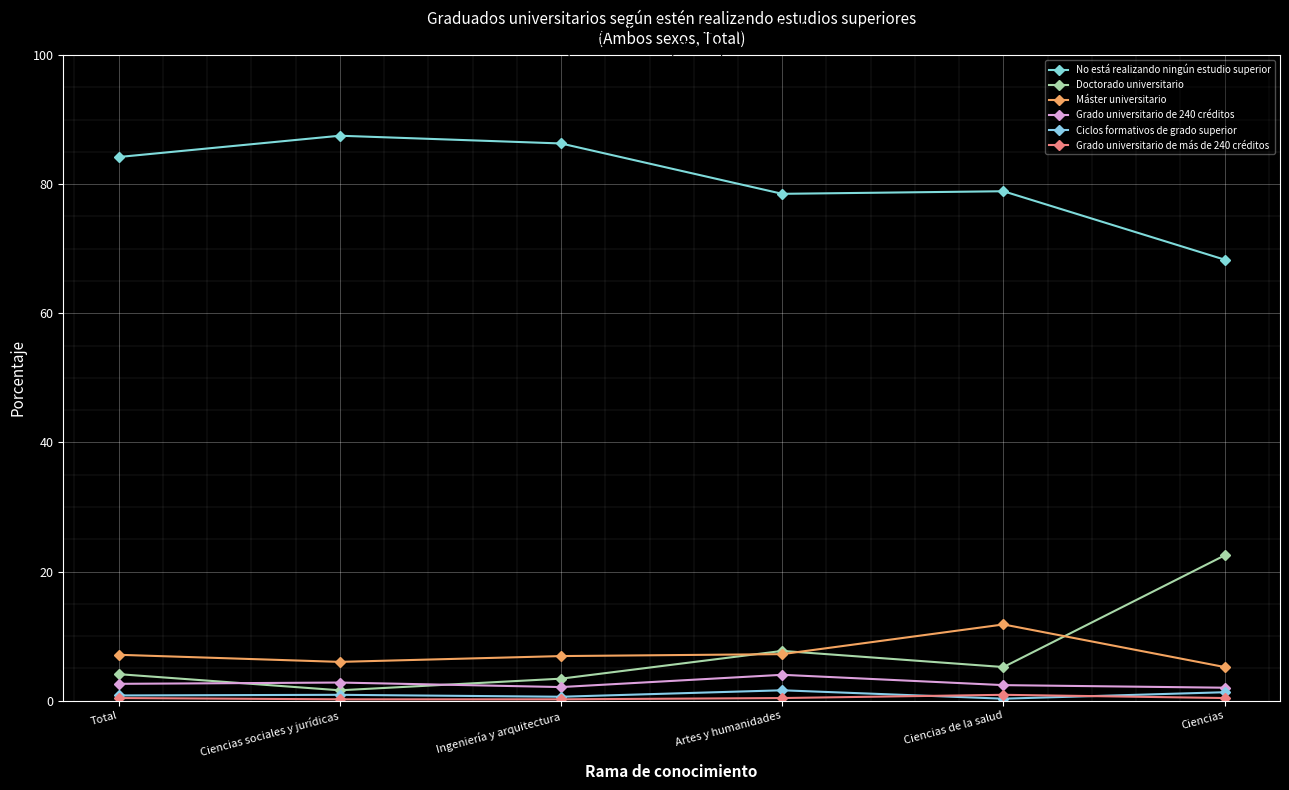

Is this an area chart (filled region under the line)?

No